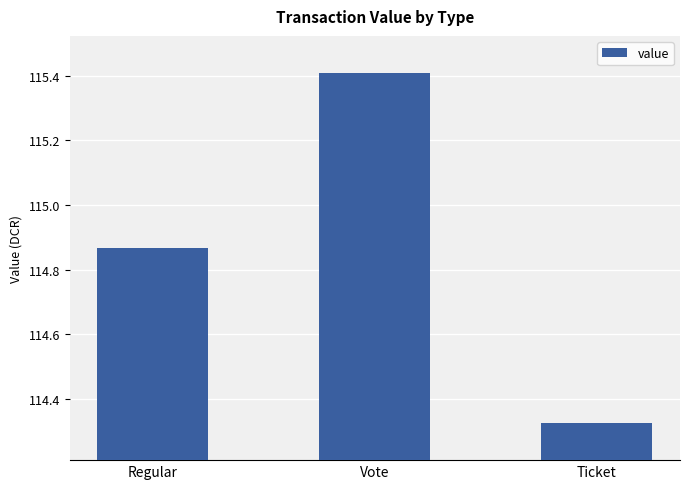

Which category has the highest value across all series?

Vote